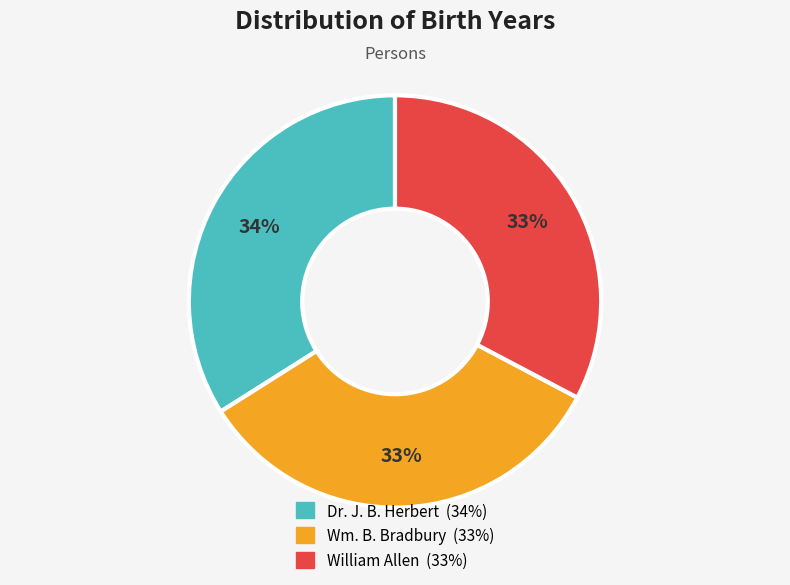

What is the largest slice in the pie chart?

Dr. J. B. Herbert